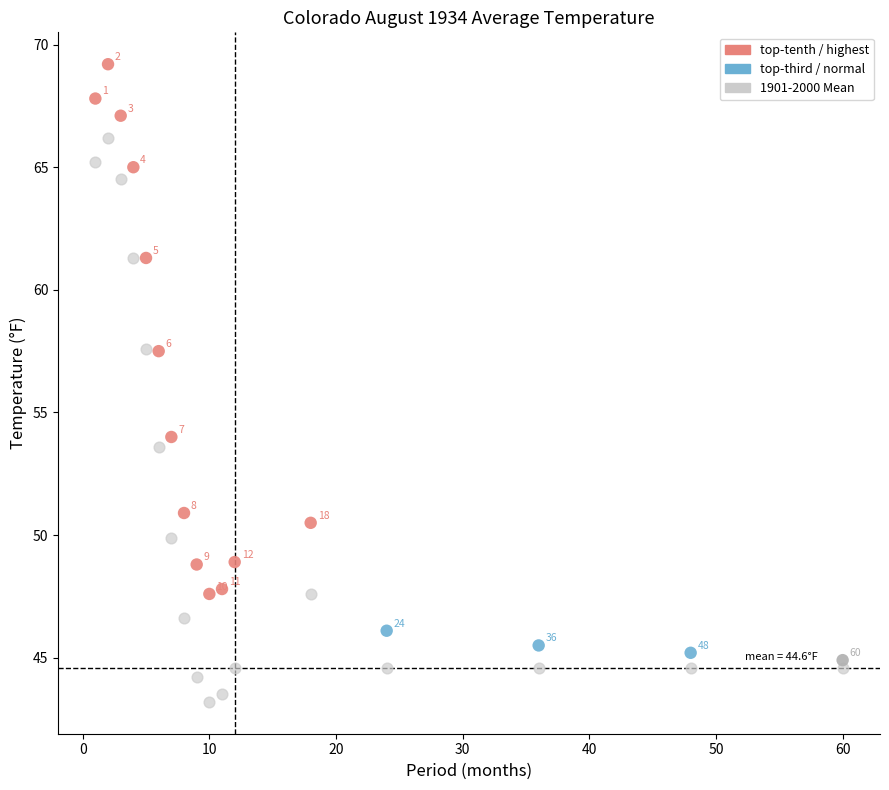

Across all series, what Y value is closest to 56?

57.5